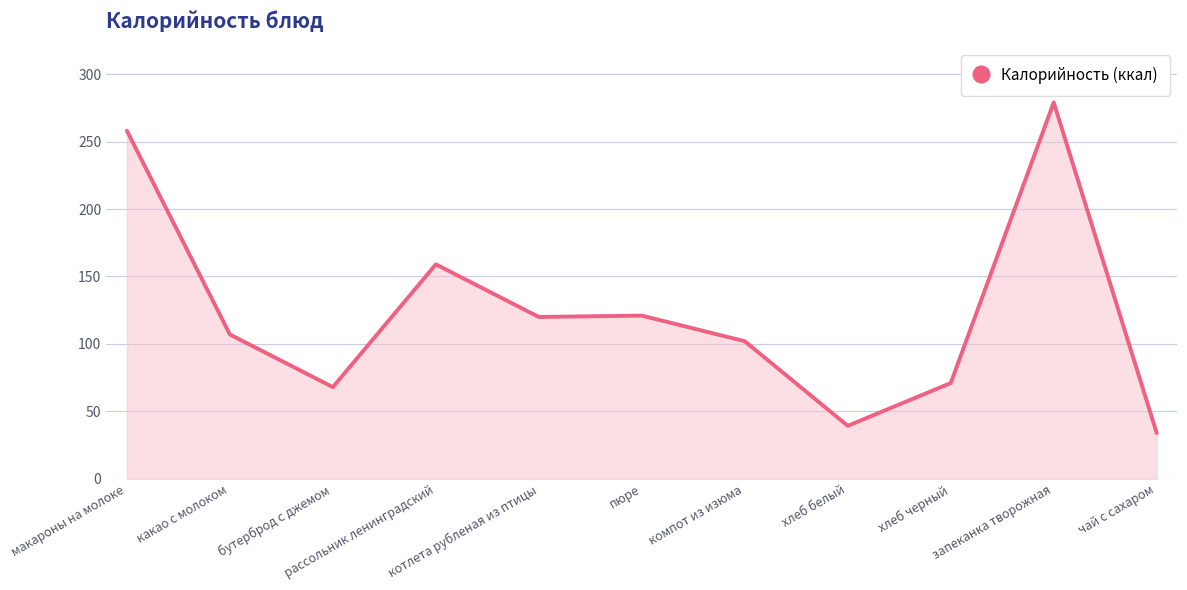

At which label is the value closest to 156?

рассольник ленинградский